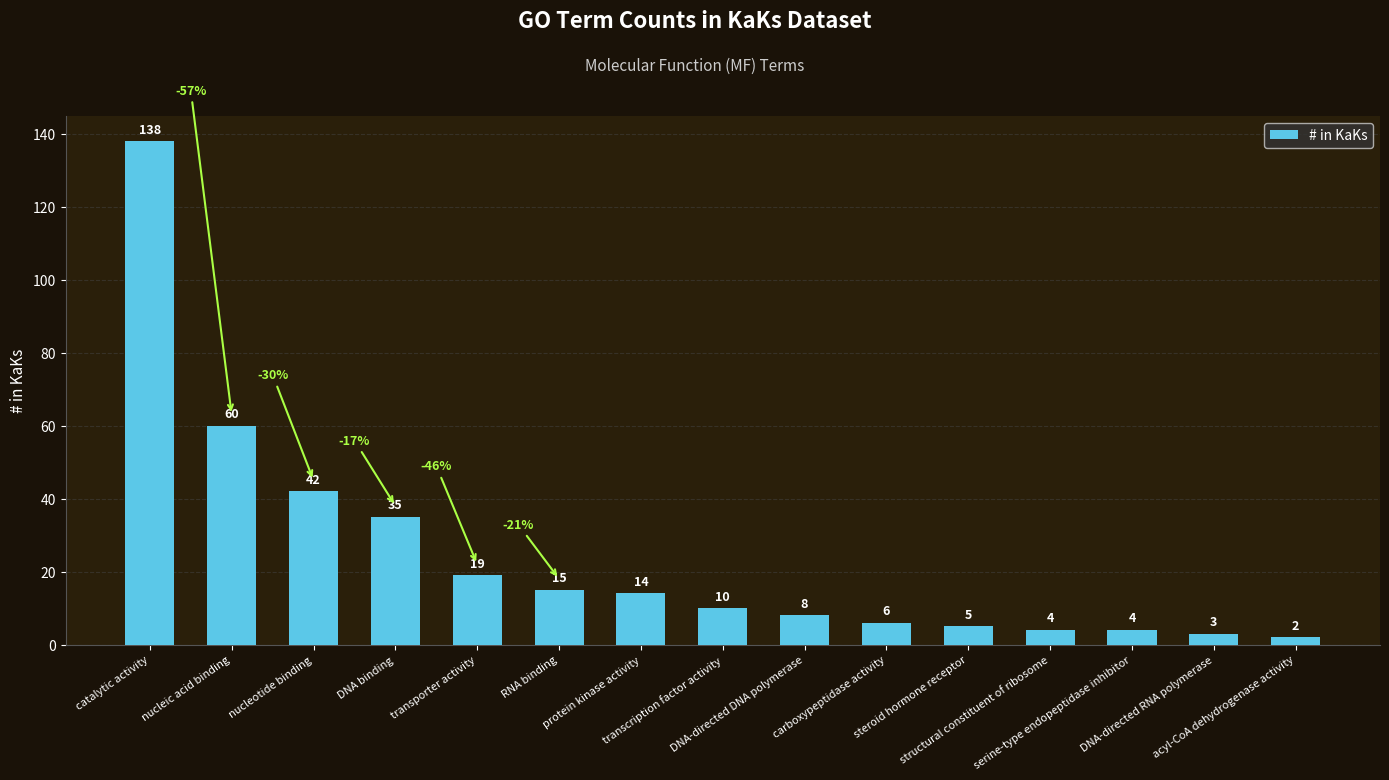

What is the difference between the maximum and second lowest values?

135